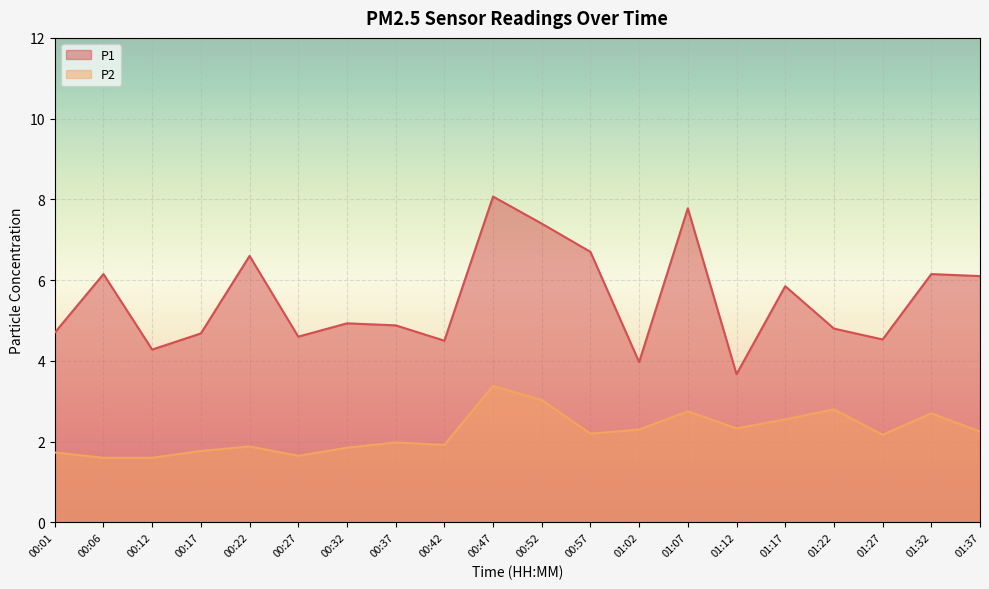

What is the minimum value for P2?

1.6